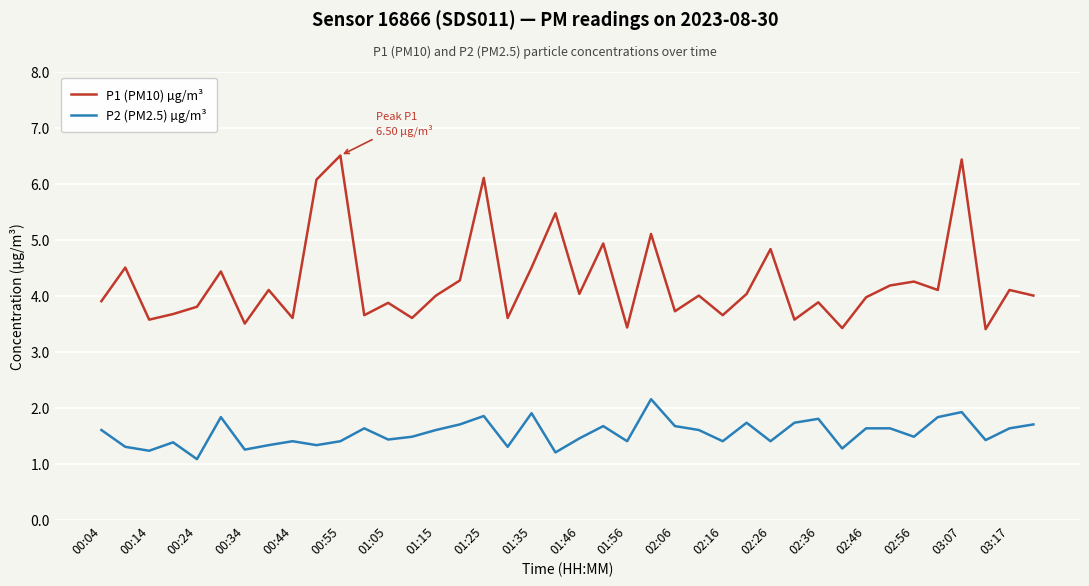

What is the maximum value shown in the chart?

6.5